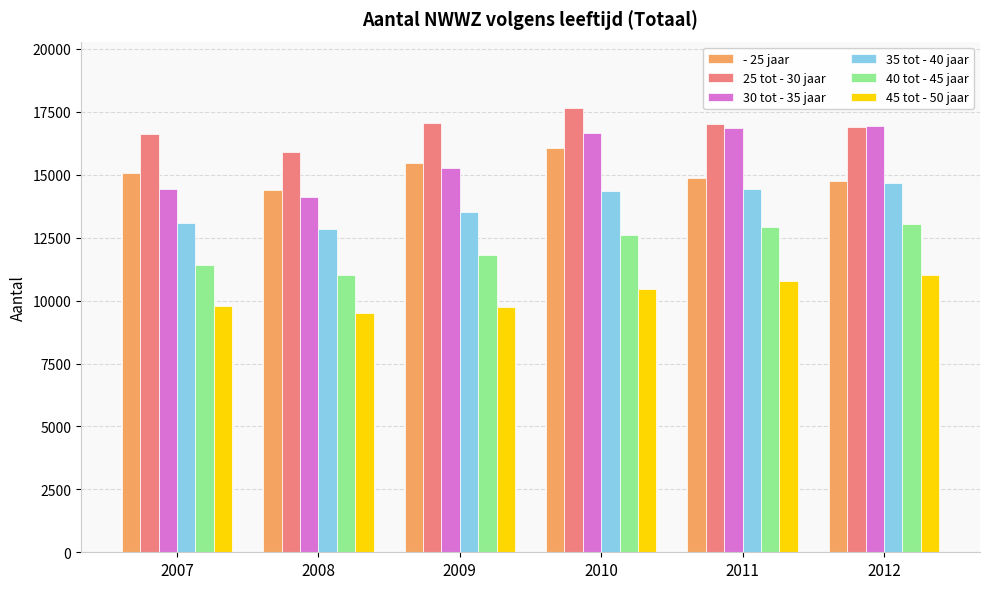

Which series changed the most between 2007 and 2011?

30 tot - 35 jaar